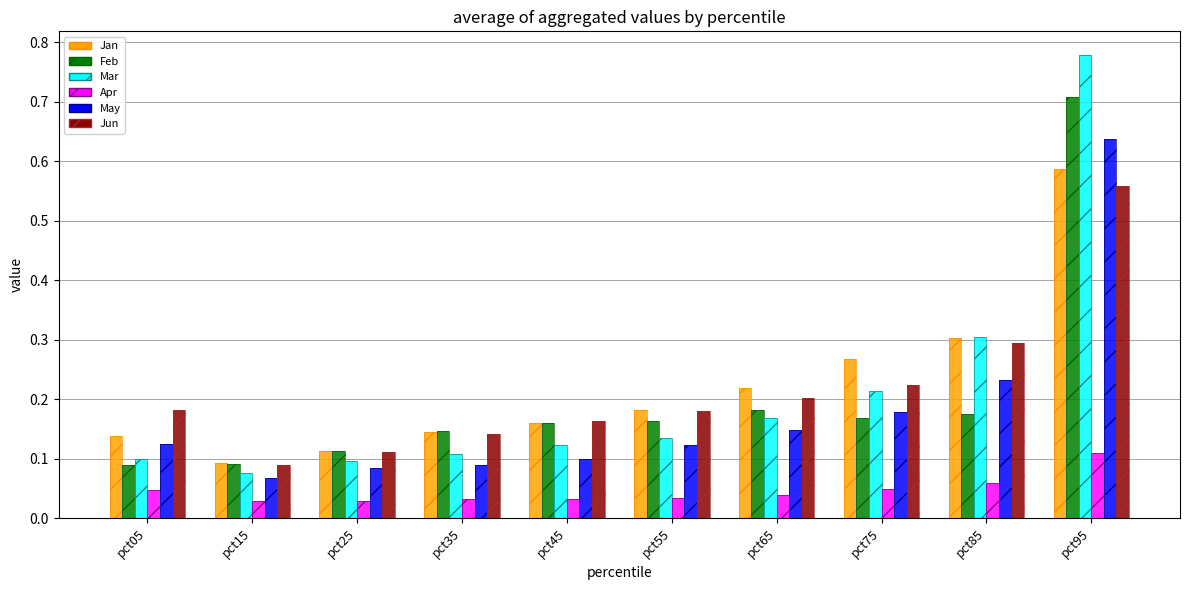

Read the May value at pct55.

0.1